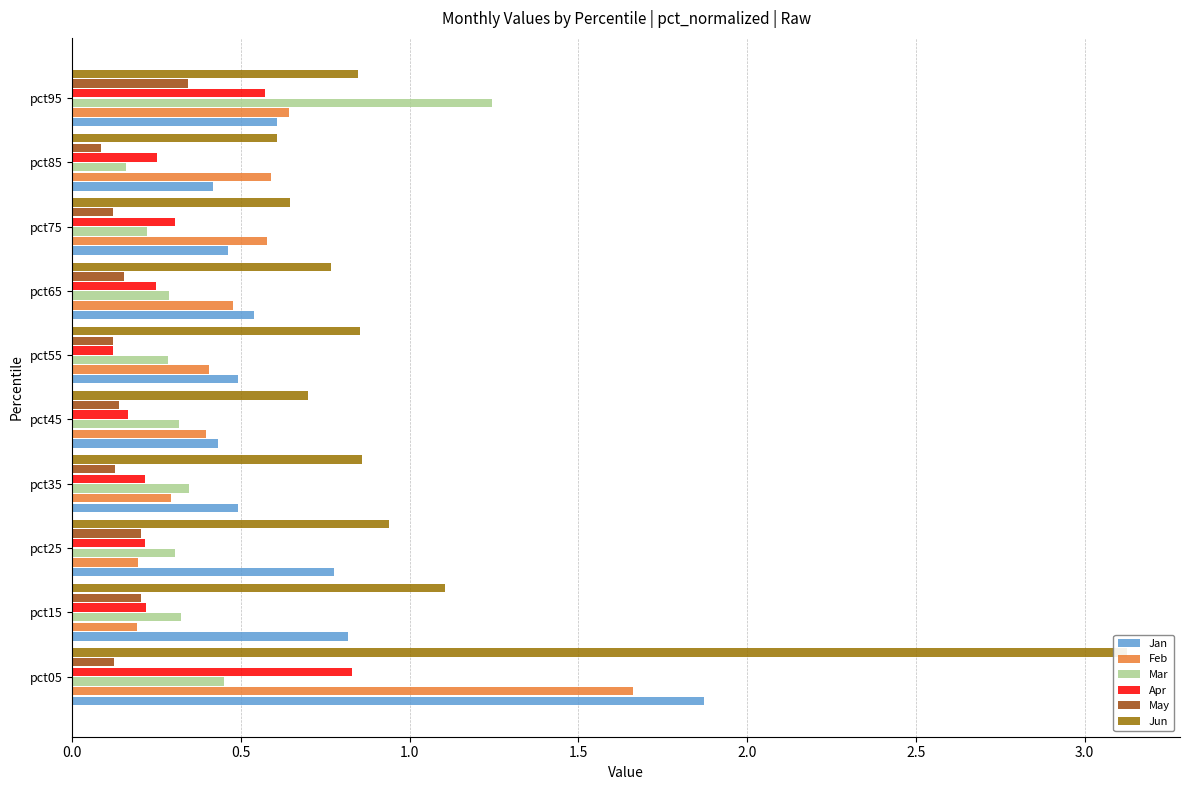

Rank the categories by Jun value from lowest to highest.

8, 3.5, 2.0, 3.0, 9, 2.5, 1.5, 1.0, 0.5, 0.0